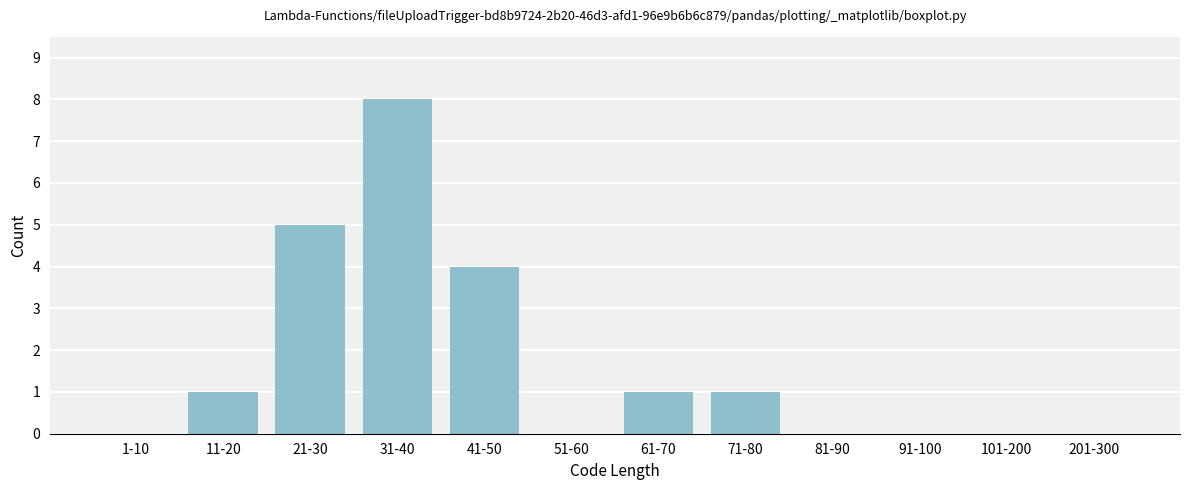

Which category has the highest value across all series?

31-40